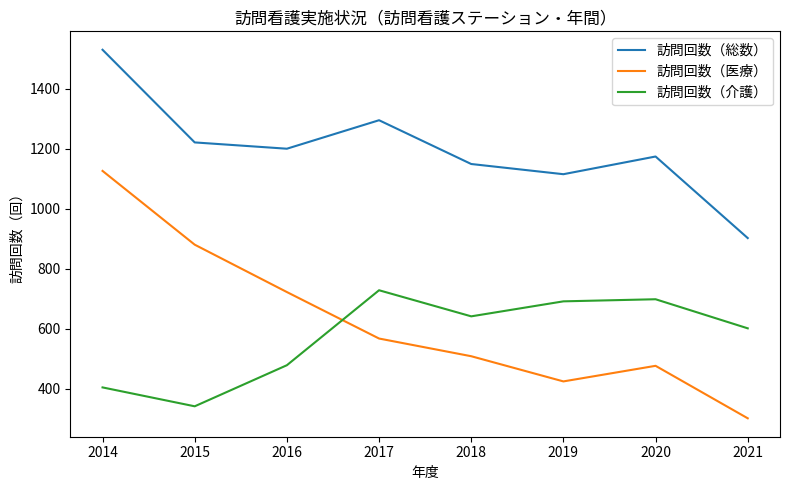

At which label is 訪問回数（介護） closest to 534?

2016